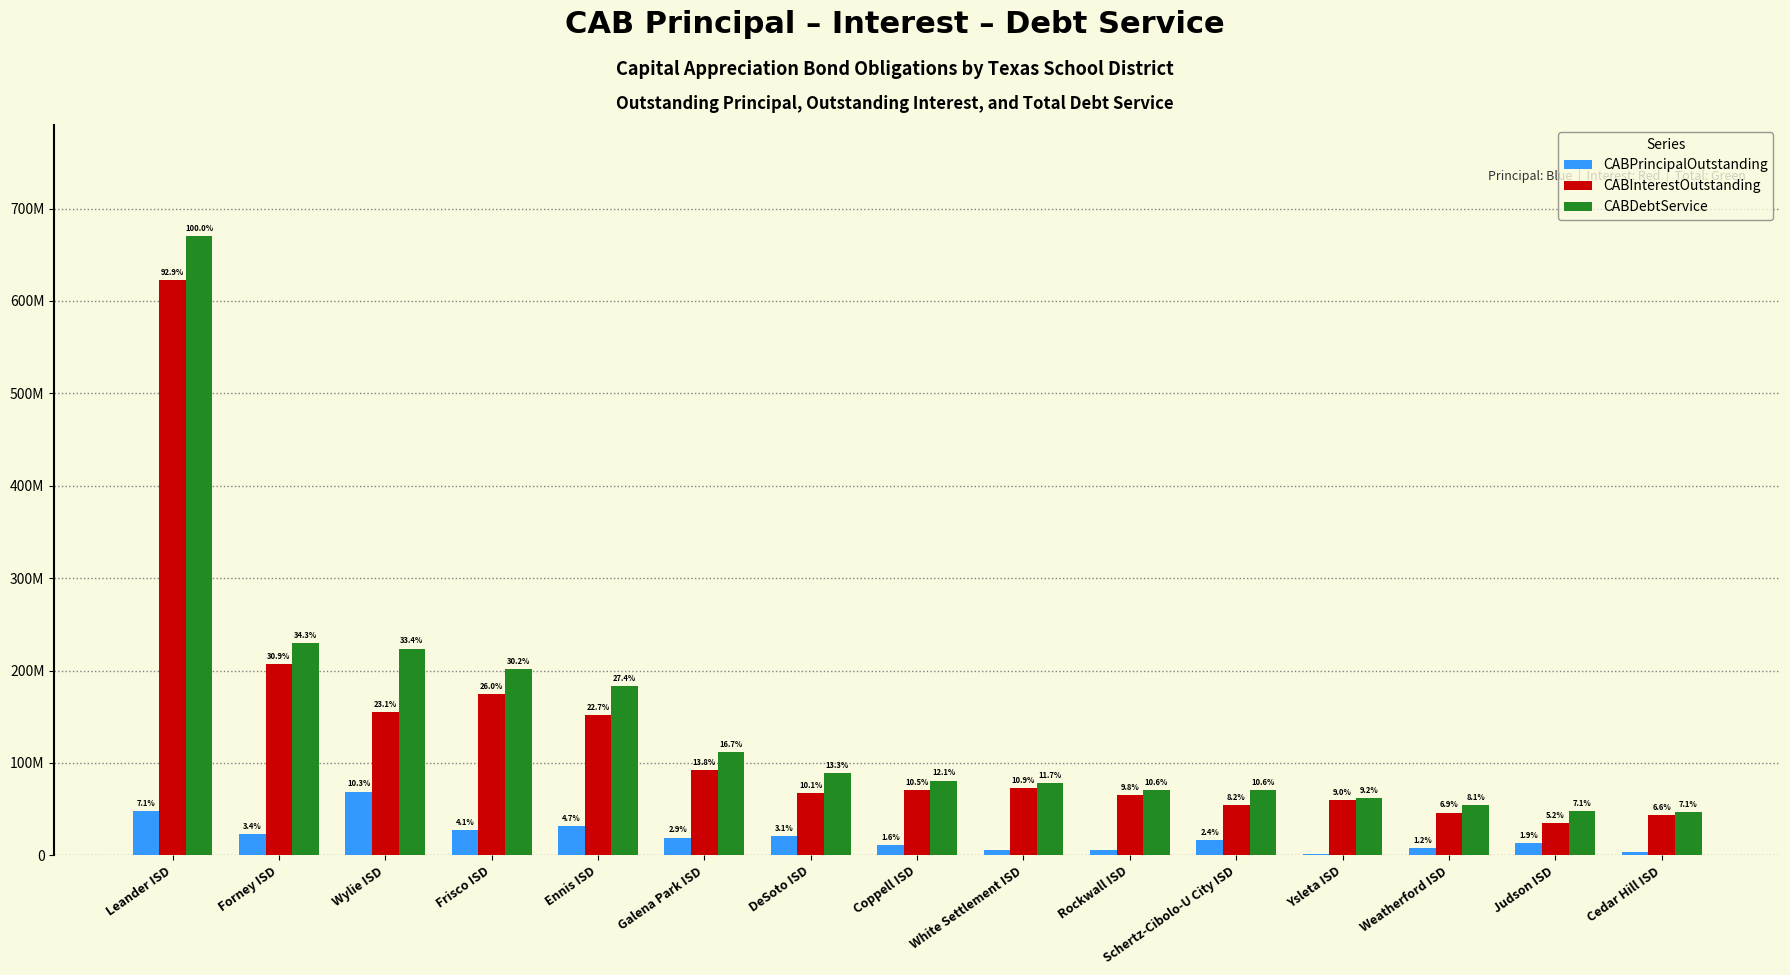

Are the bars grouped side by side (vs. stacked)?

Yes